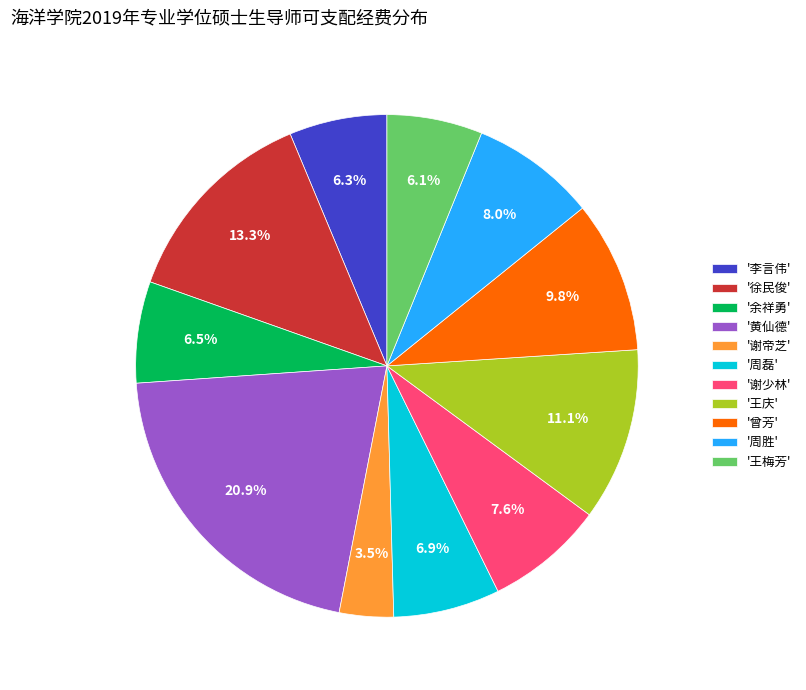

Is there any slice that represents more than half of the pie?

No